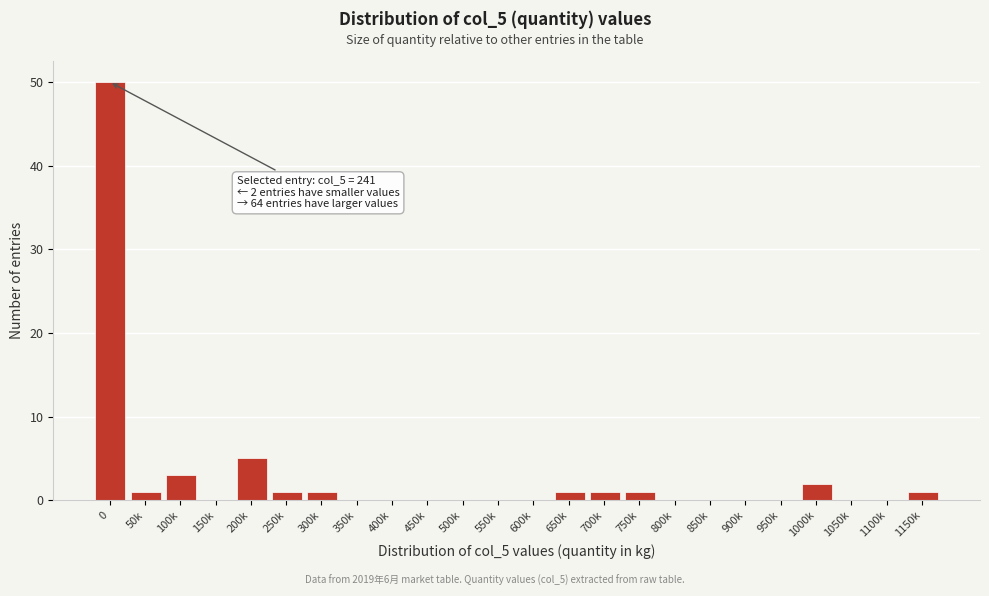

Reading left to right, transcribe all the data shown in this chart.

0=50	50k=1	100k=3	150k=0	200k=5	250k=1	300k=1	350k=0	400k=0	450k=0	500k=0	550k=0	600k=0	650k=1	700k=1	750k=1	800k=0	850k=0	900k=0	950k=0	1000k=2	1050k=0	1100k=0	1150k=1